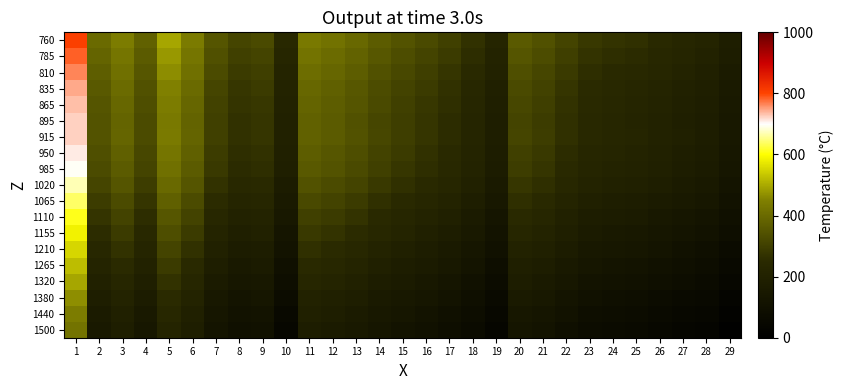

At 20, list the series in order from smallest to largest.

1500, 1440, 1380, 1320, 1265, 1210, 1155, 1110, 1065, 1020, 985, 950, 895, 915, 865, 835, 810, 785, 760